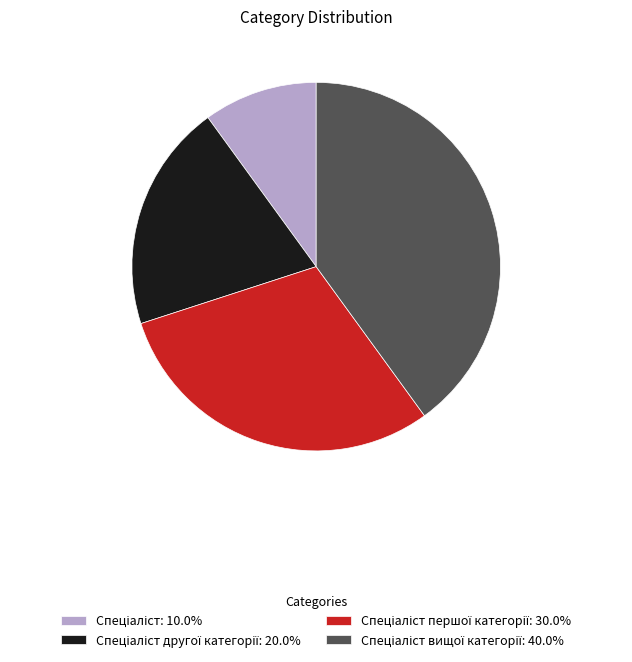

Does any single category account for the majority?

No